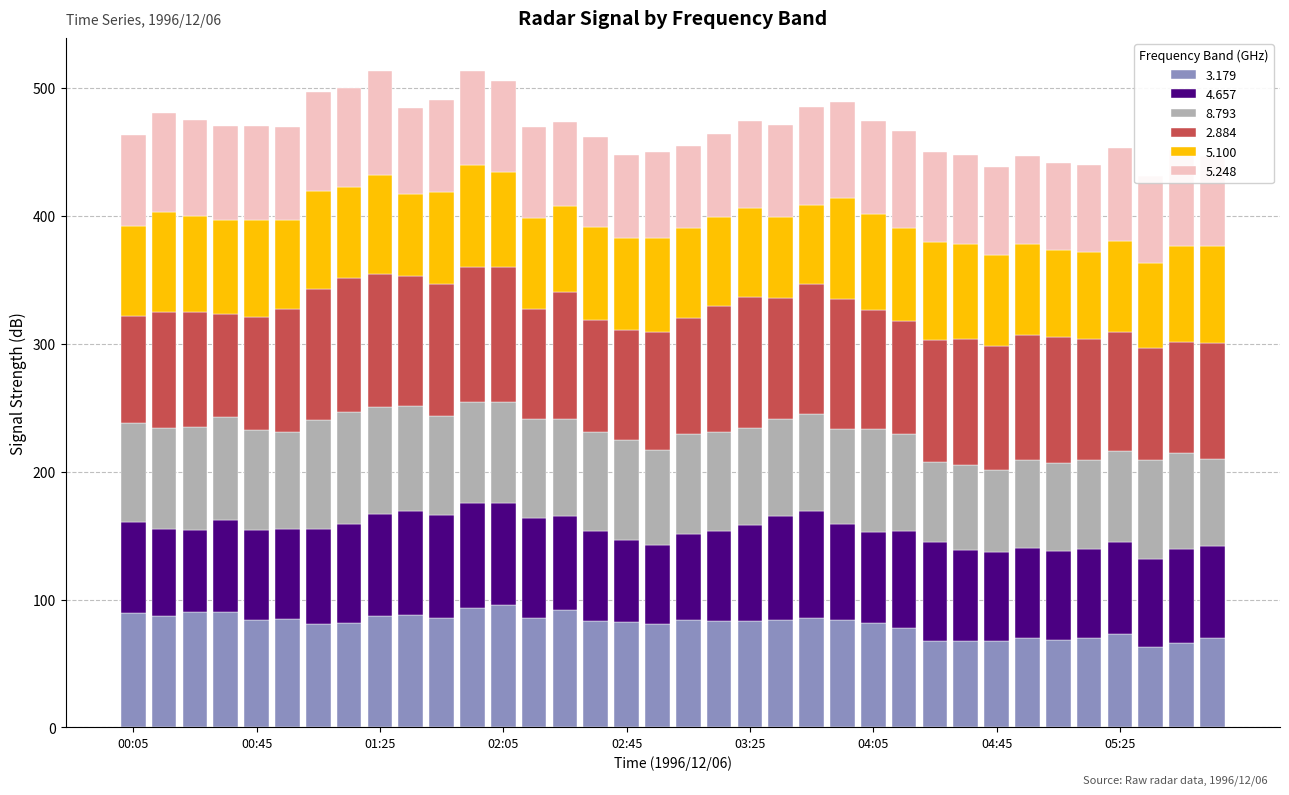

What is the highest value of the 3.179 series?

95.9